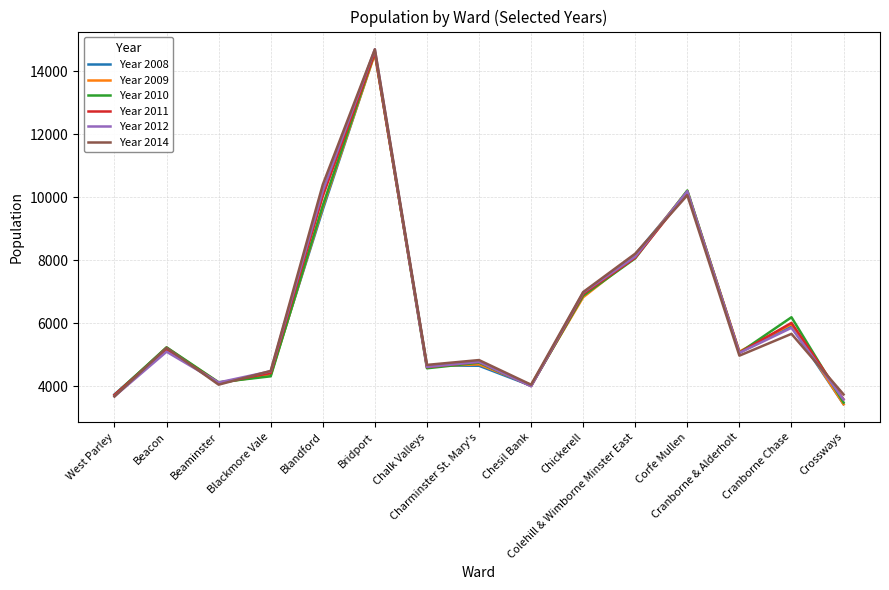

What is the approximate value of Year 2014 at Chesil Bank, to the nearest 50?

4050